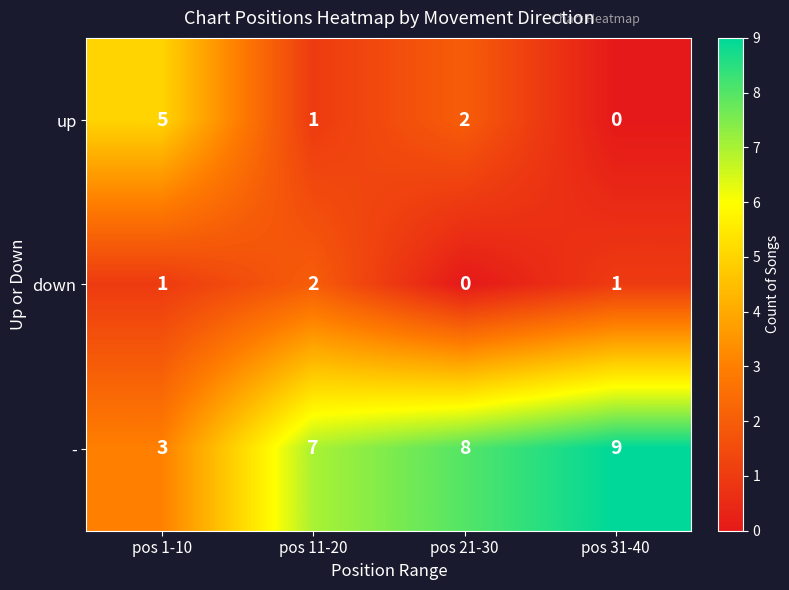

List the series in order of their peak value, lowest first.

down, up, -